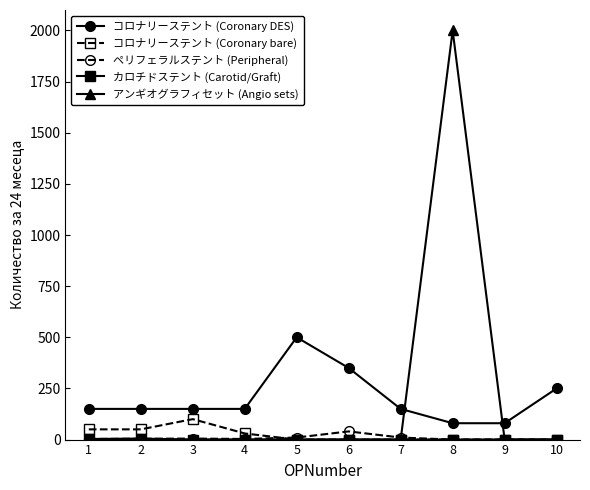

True or false: コロナリーステント (Coronary DES) and コロナリーステント (Coronary bare) cross at least once.

False